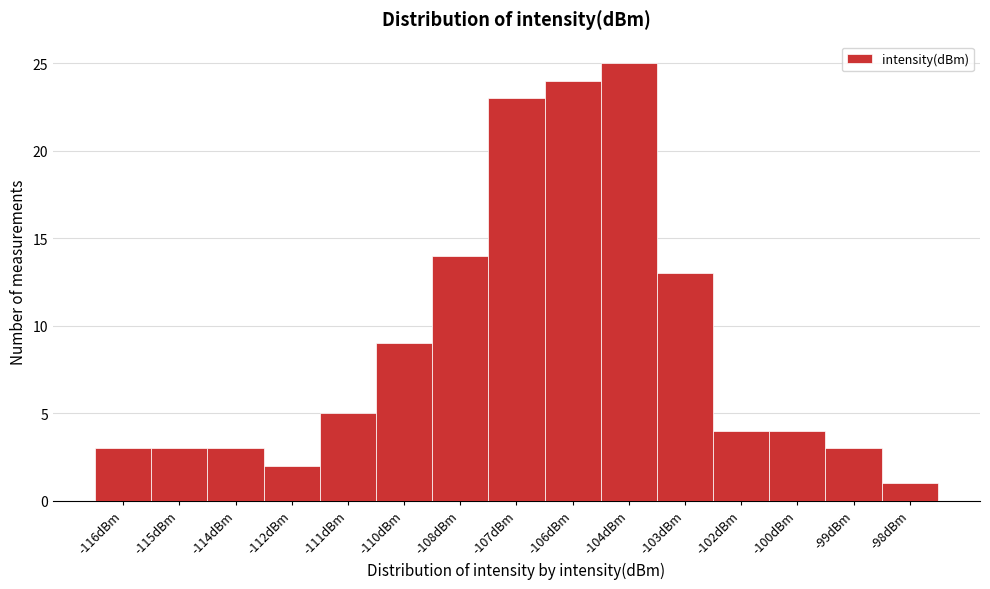

Reading left to right, transcribe all the data shown in this chart.

3	3	3	2	5	9	14	23	24	25	13	4	4	3	1